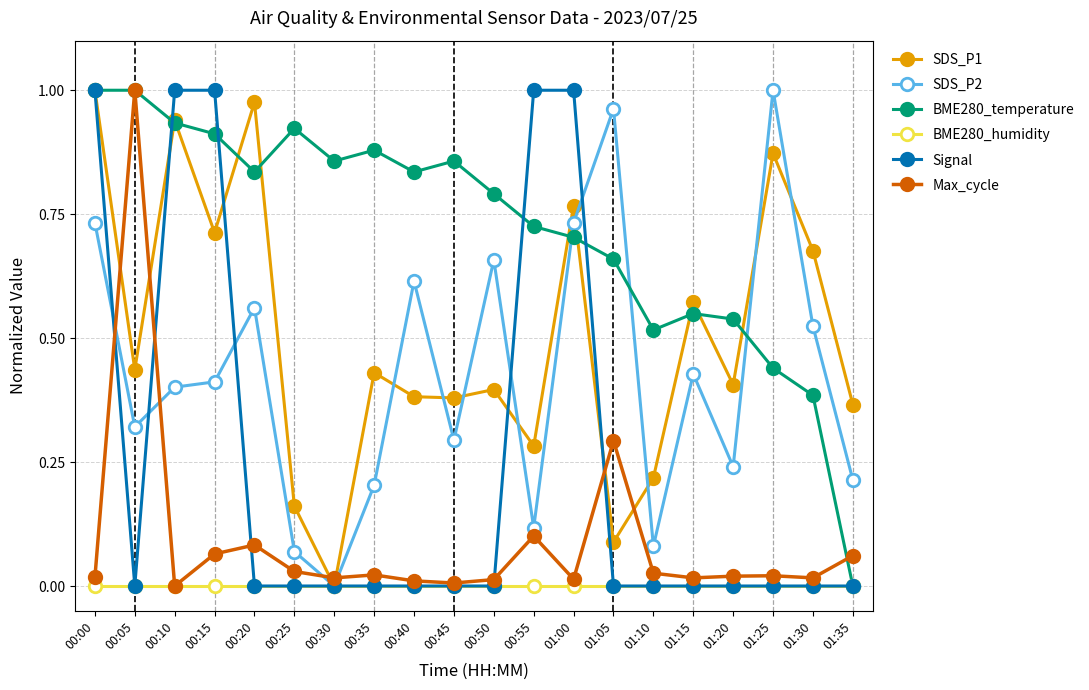

What is the sum of all BME280_temperature values?

14.3